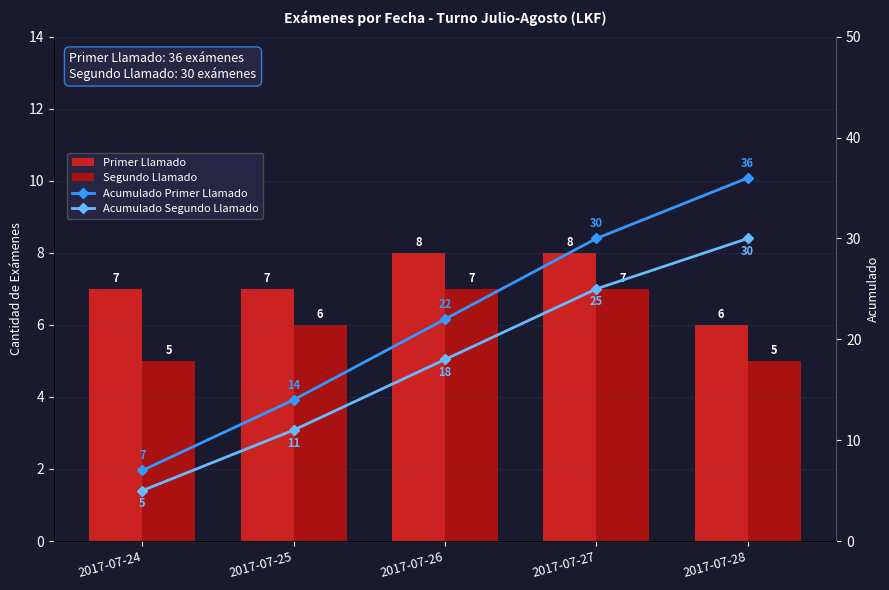

The Segundo Llamado series shows 5 at 2017-07-24. True or false?

True